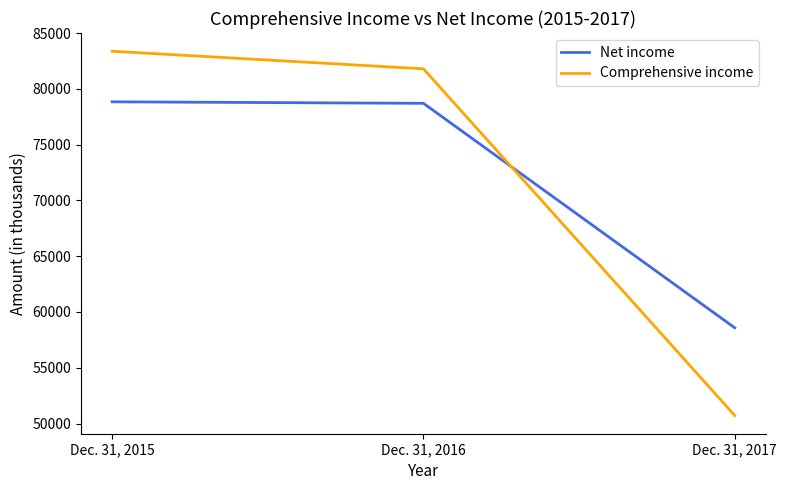

What is the smallest value displayed?

50721